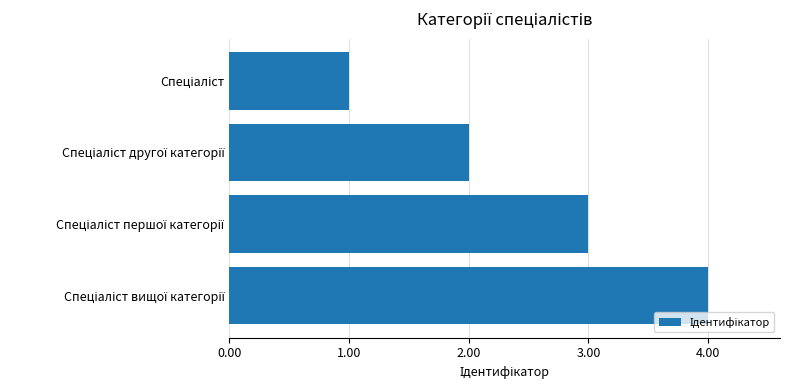

What is the sum of all values?

10